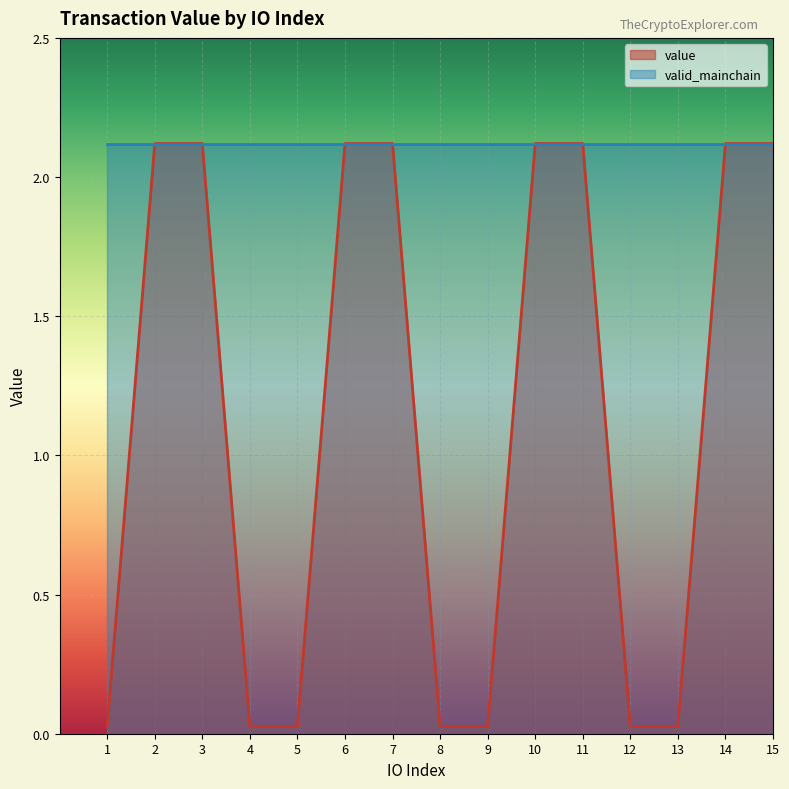

Is it true that value equals 3.5 at 14?

False